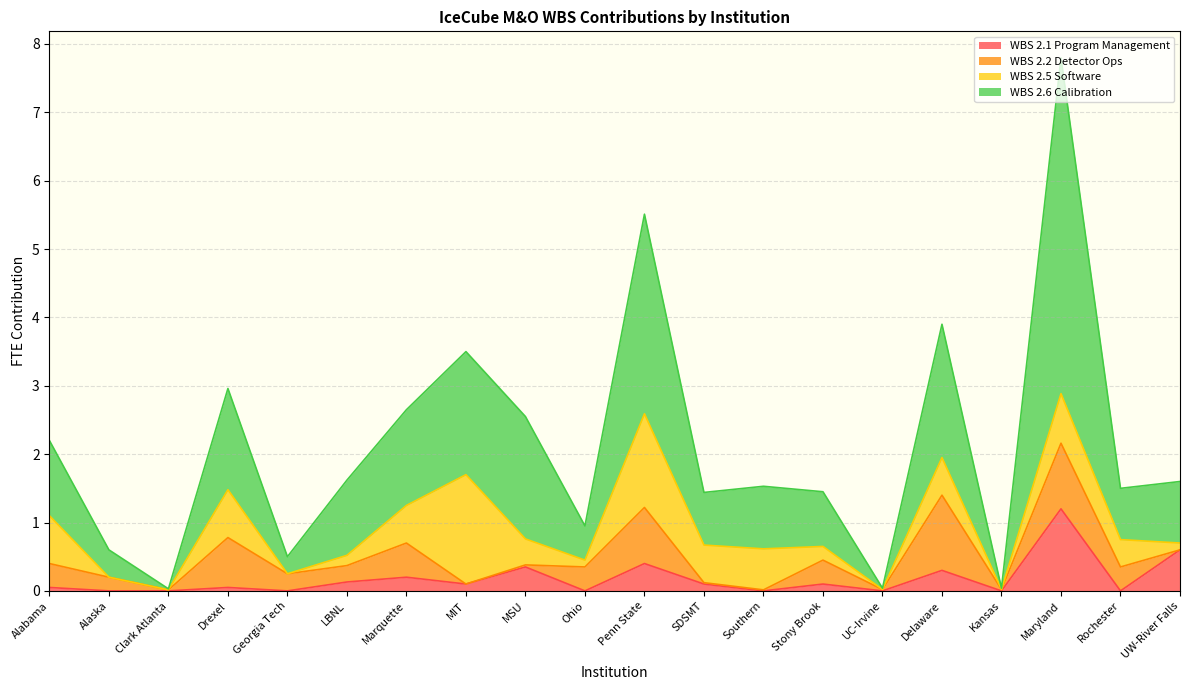

The value of WBS 2.1 Program Management at Kansas is 0.0. True or false?

True